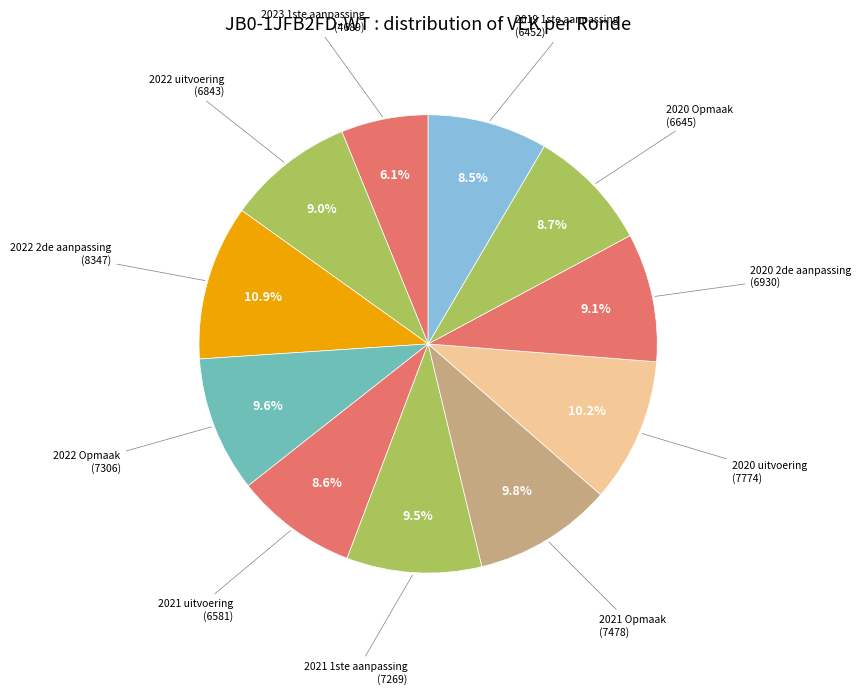

To the nearest percent, what is the difference between the largest and smallest slice percentages?

5%